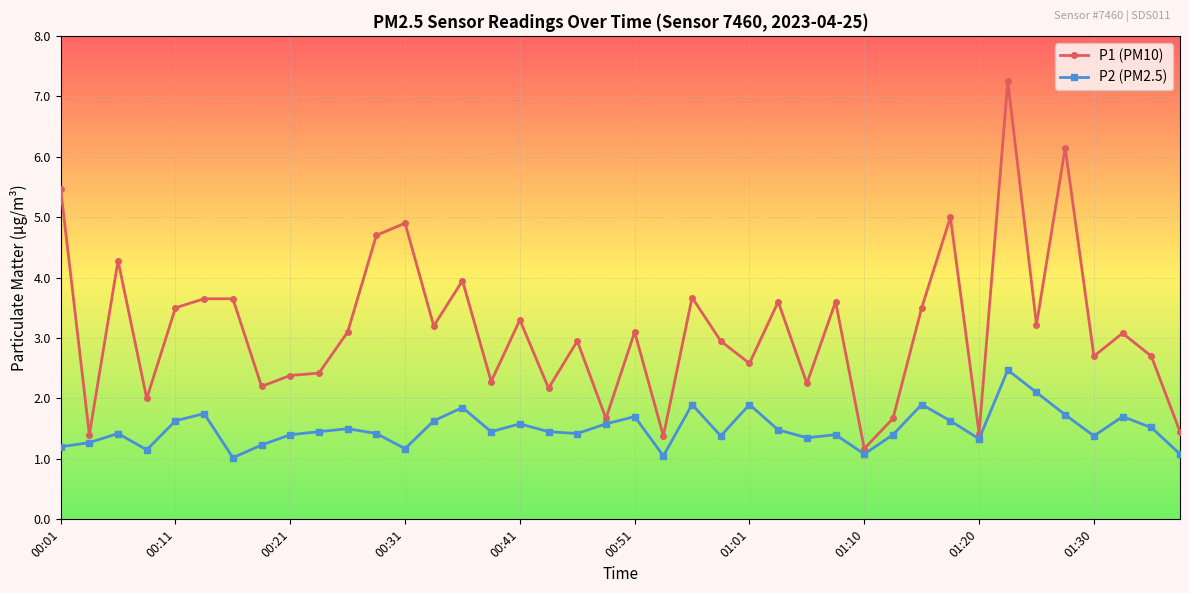

True or false: P2 (PM2.5) has more than 1 points higher than both neighbors.

True